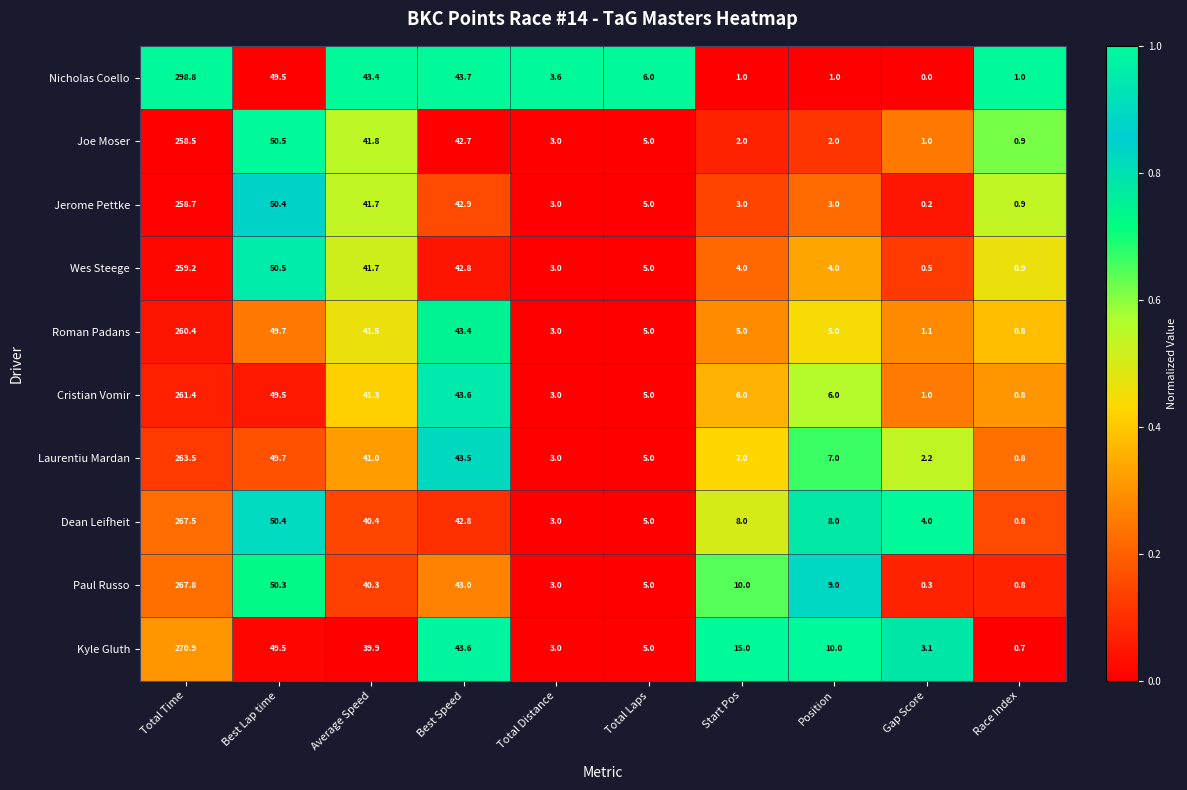

The Joe Moser series shows 2.0 at Position. True or false?

True